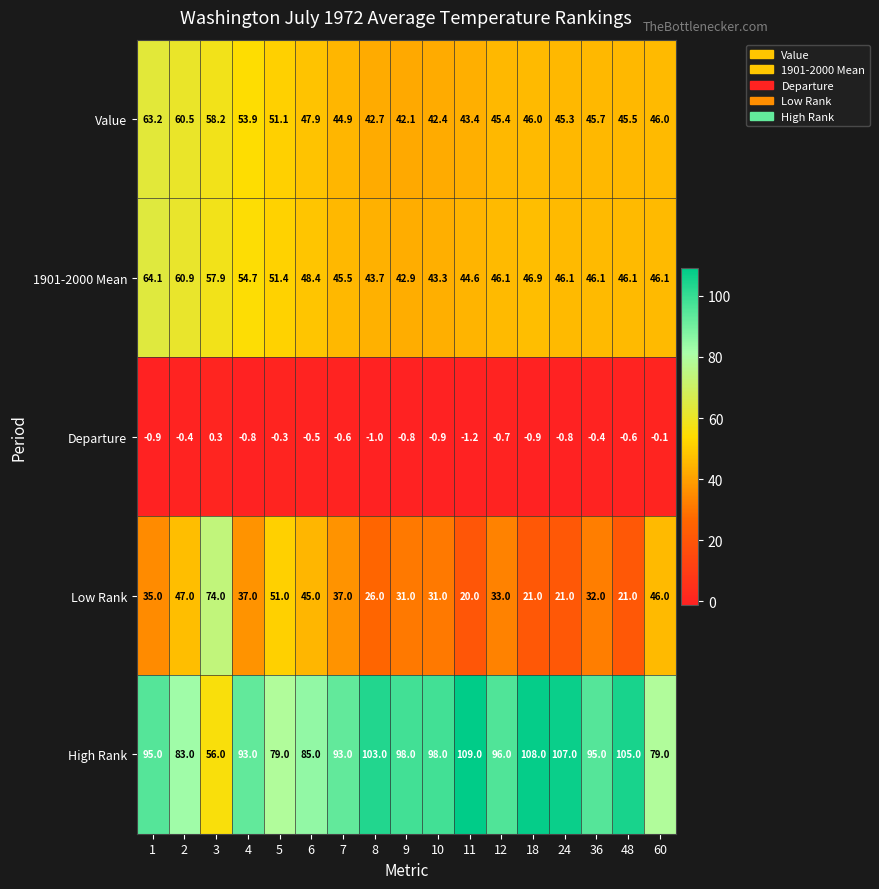

Where does the Departure series first go above 0?

3